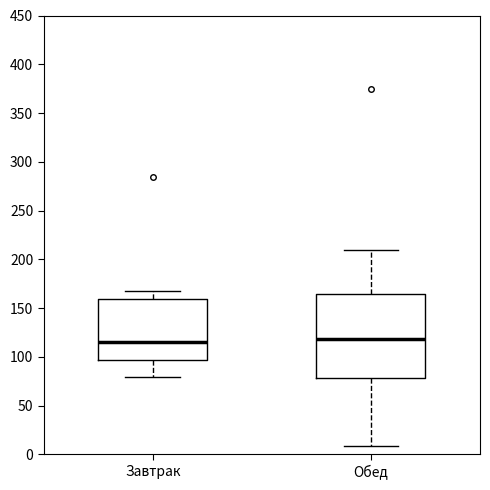

Where is the upper edge of the box for Завтрак on the y-axis? The values are not printed on the chart, so give them approximately, as read against the axis.

160